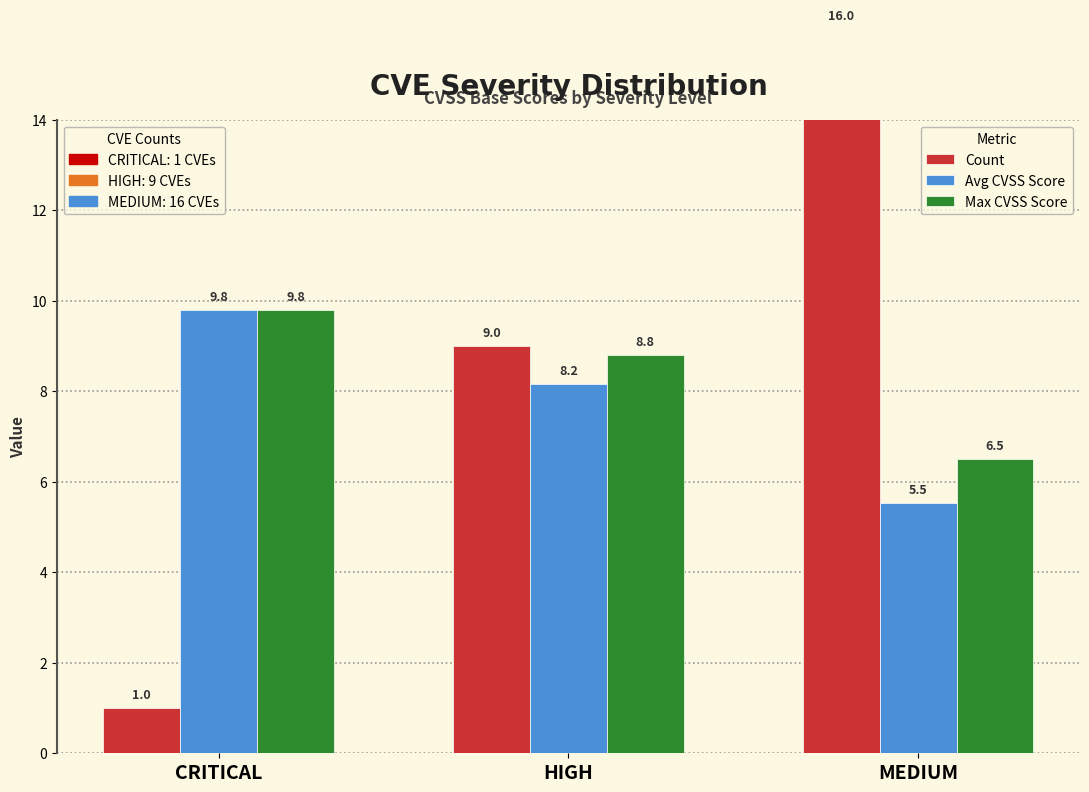

What is the sum of all Avg CVSS Score values?

23.5